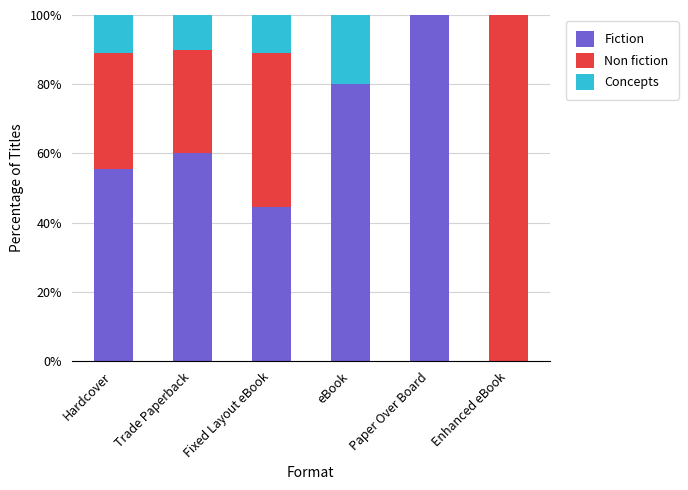

Is it true that Fiction equals 162.1 at Paper Over Board?

False